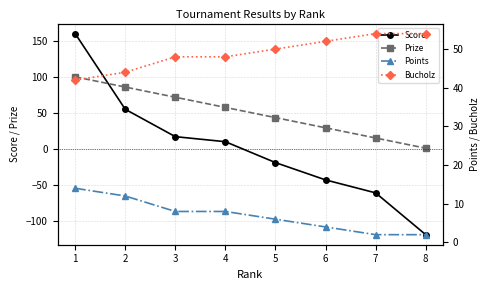

The Points series shows 13.0 at 4. True or false?

False